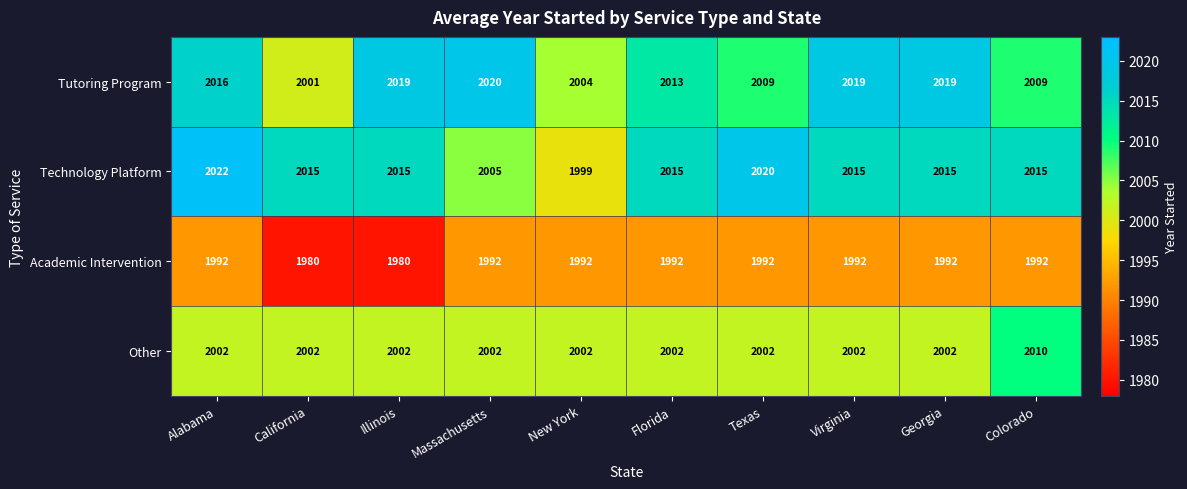

What is the highest value of the Tutoring Program series?

2020